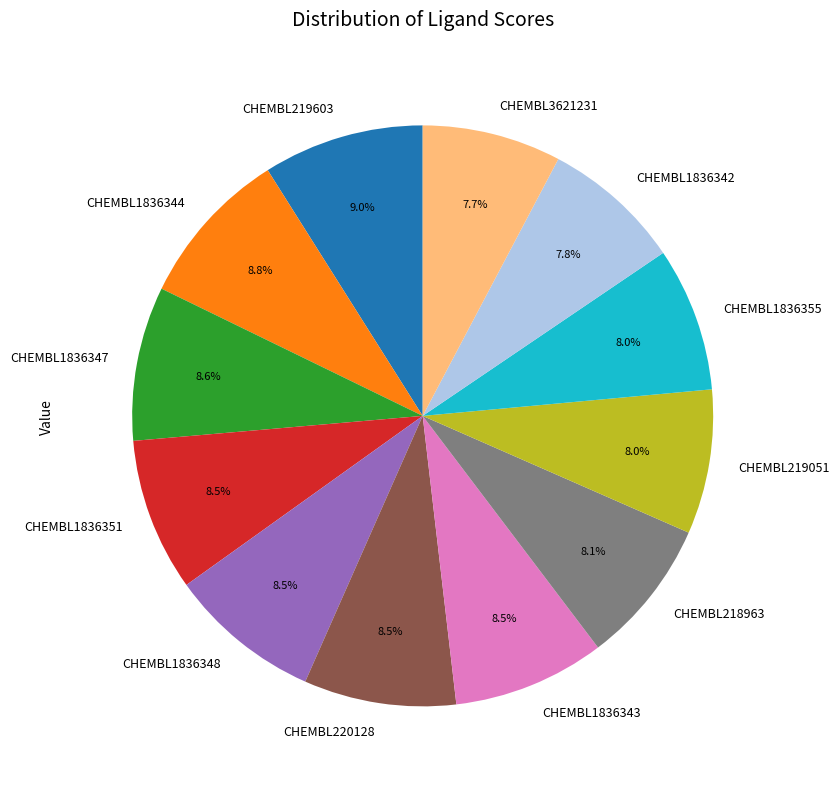

How many slices are in this pie chart?

12